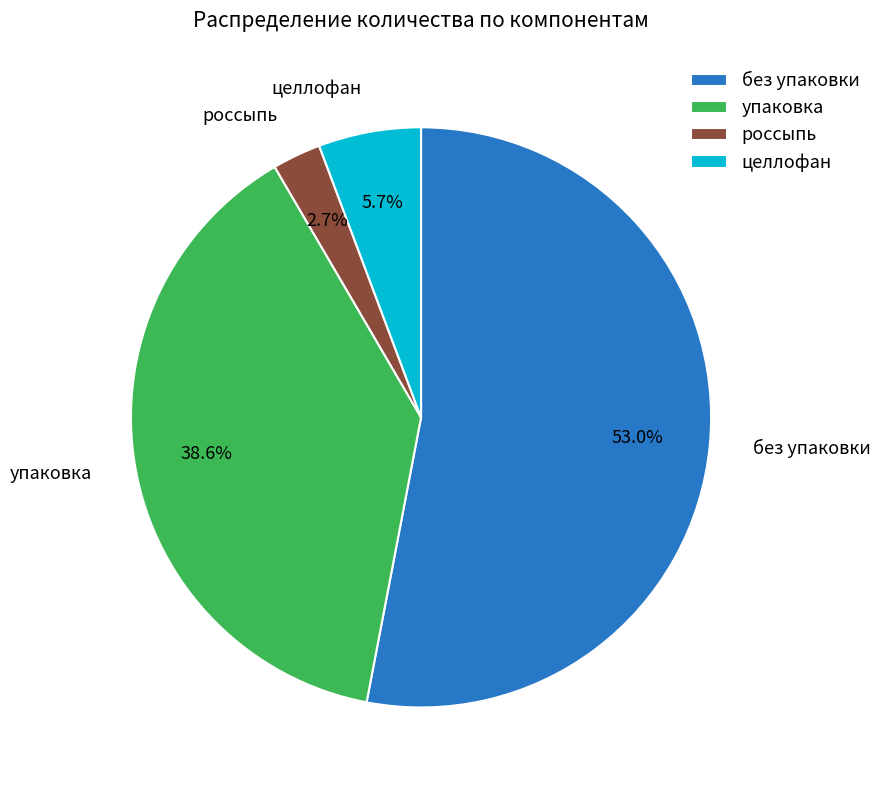

How many segments does this pie chart have?

4